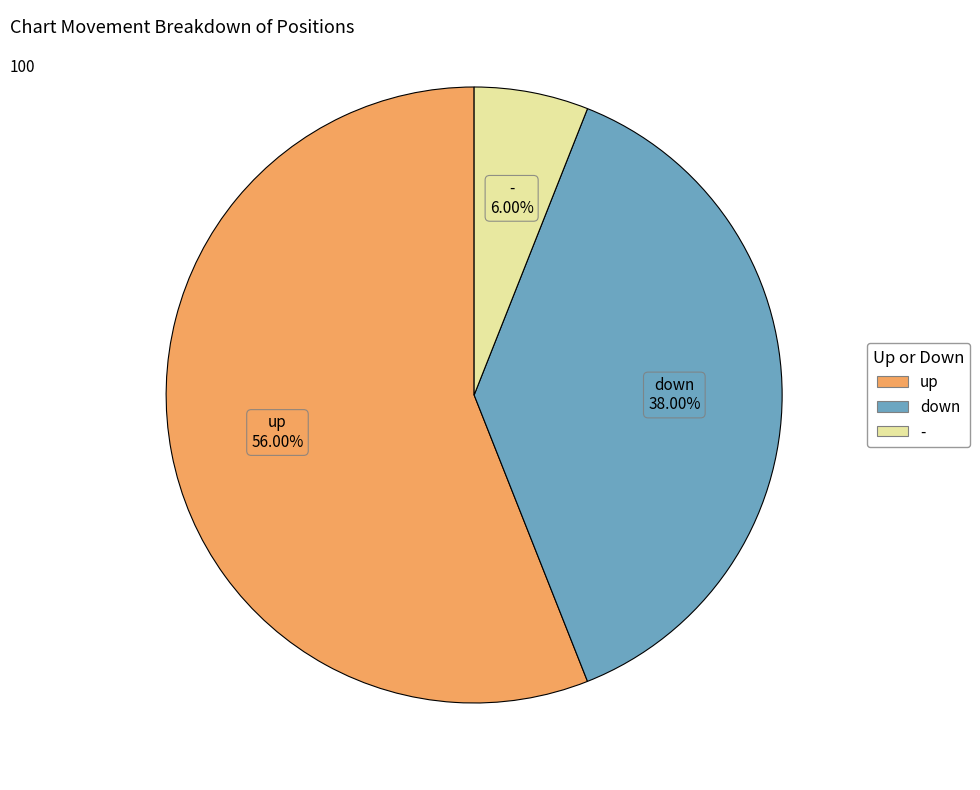

How many slices are in this pie chart?

3